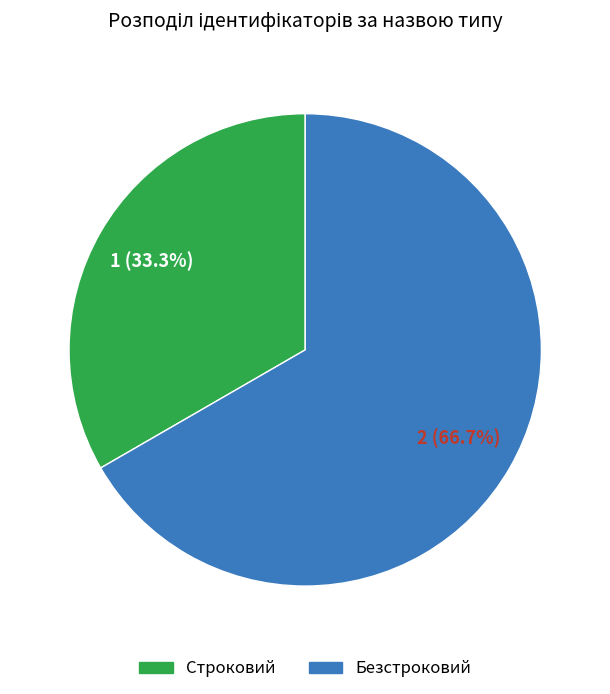

The Безстроковий slice represents 67% of the pie. True or false?

True